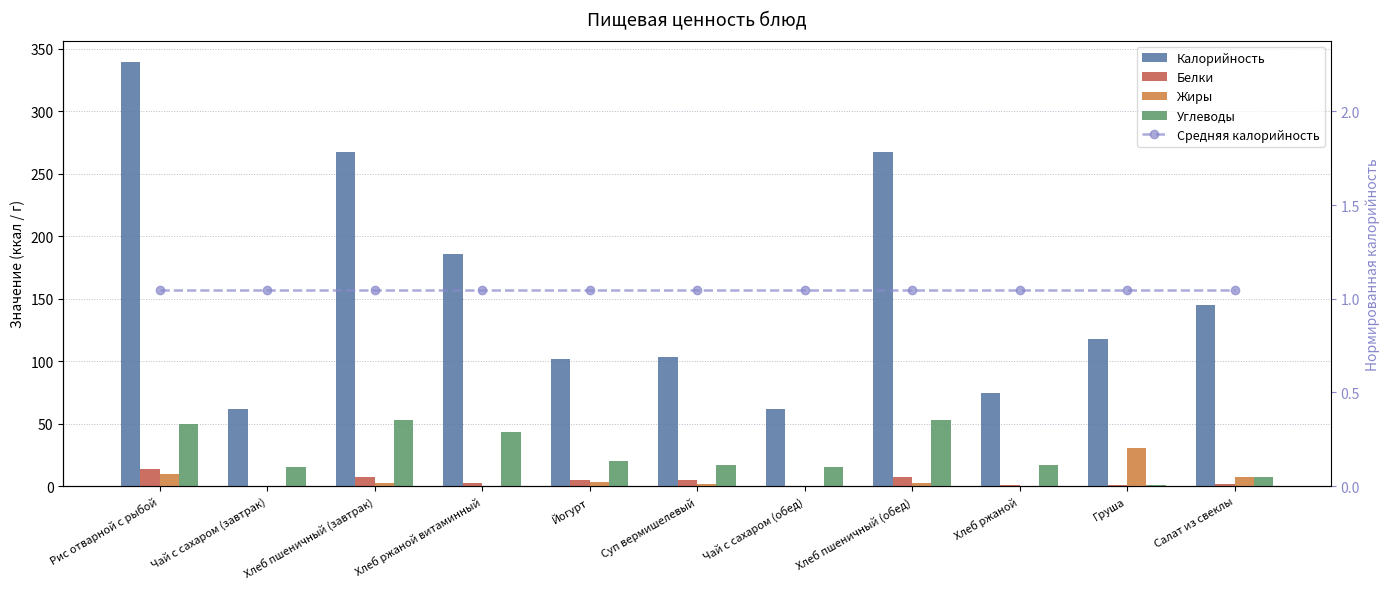

What is the sum of the Средняя калорийность values at Йогурт and Хлеб пшеничный (обед)?

2.1